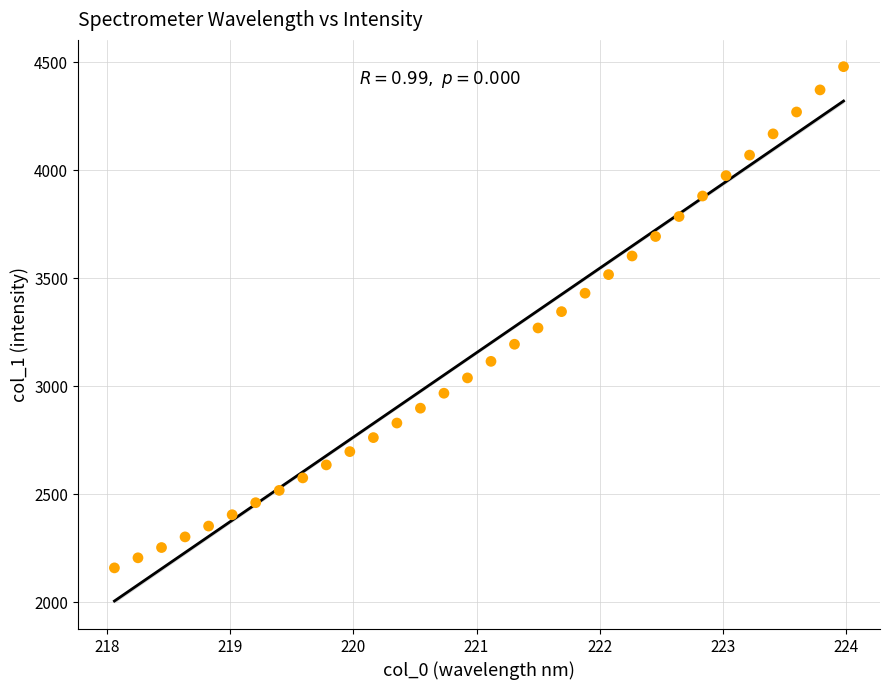

What is the range of Y values (max minus min)?

2322.0